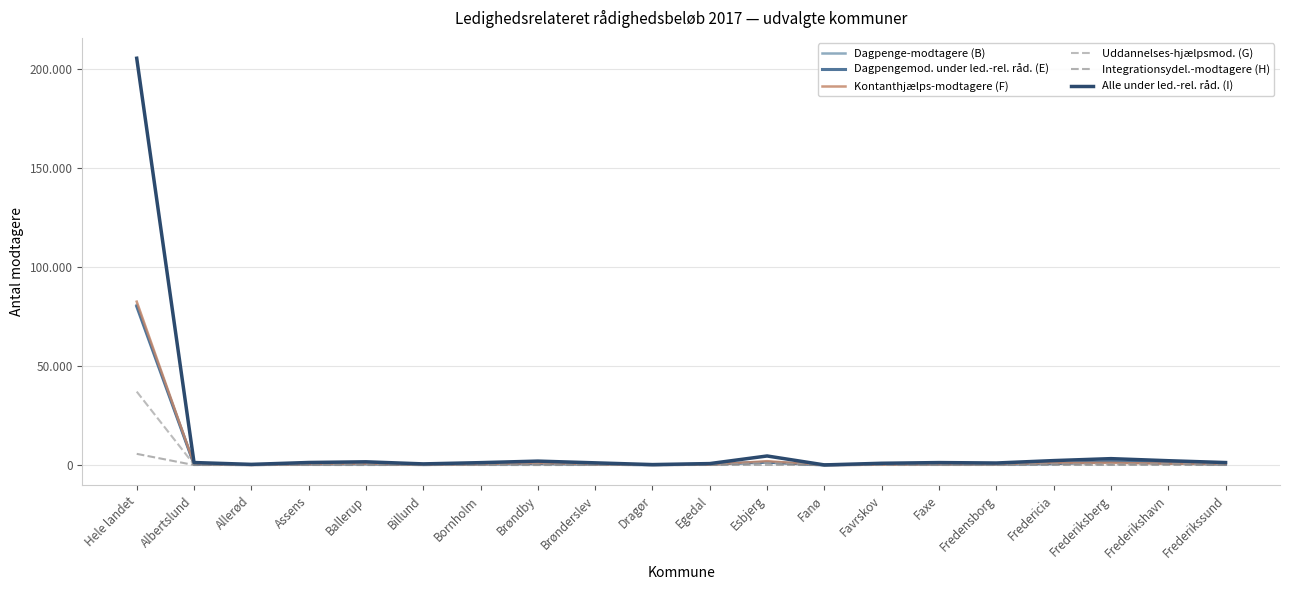

True or false: Dagpengemod. under led.-rel. råd. (E) has a value of 97 at Fredensborg.

False